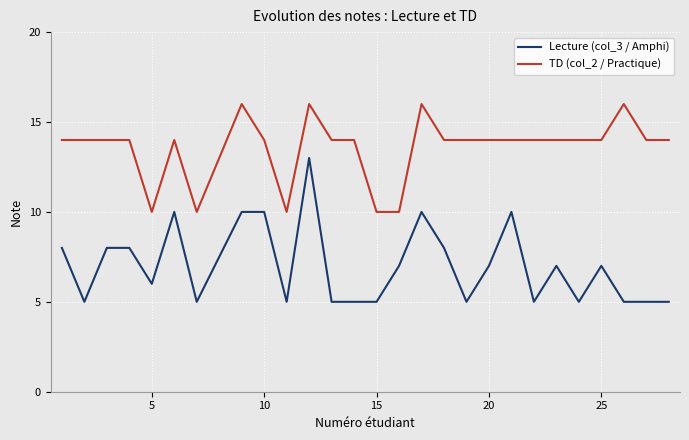

Which series has the largest range (max minus min)?

Lecture (col_3 / Amphi)